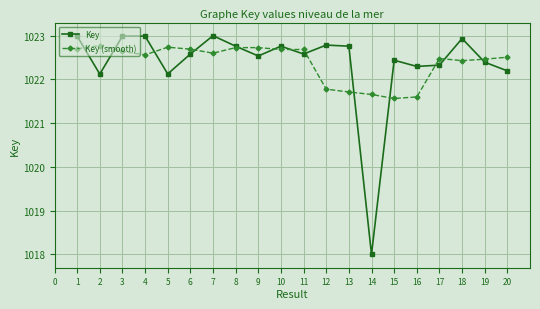

What are all the series names shown in the legend?

Key, Key (smooth)